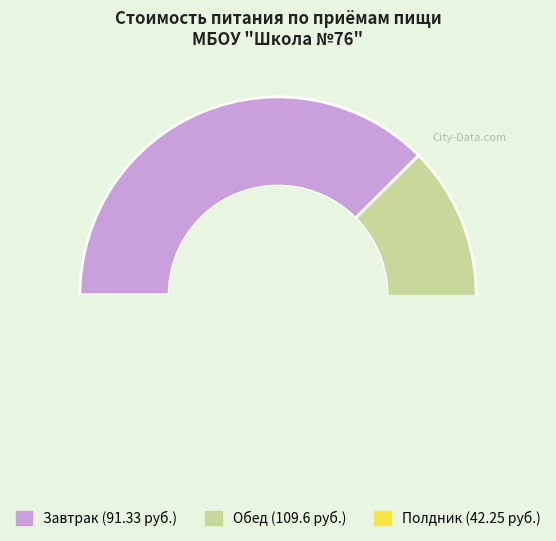

What percentage is the Полдник slice, to the nearest percent?

17%